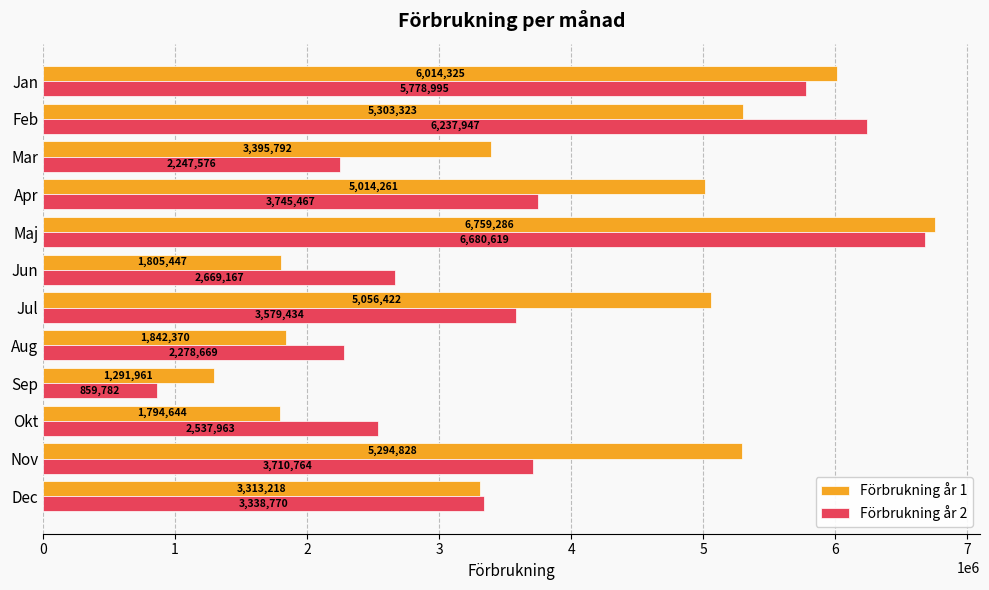

Which category has the highest value in the Förbrukning år 1 series?

Maj